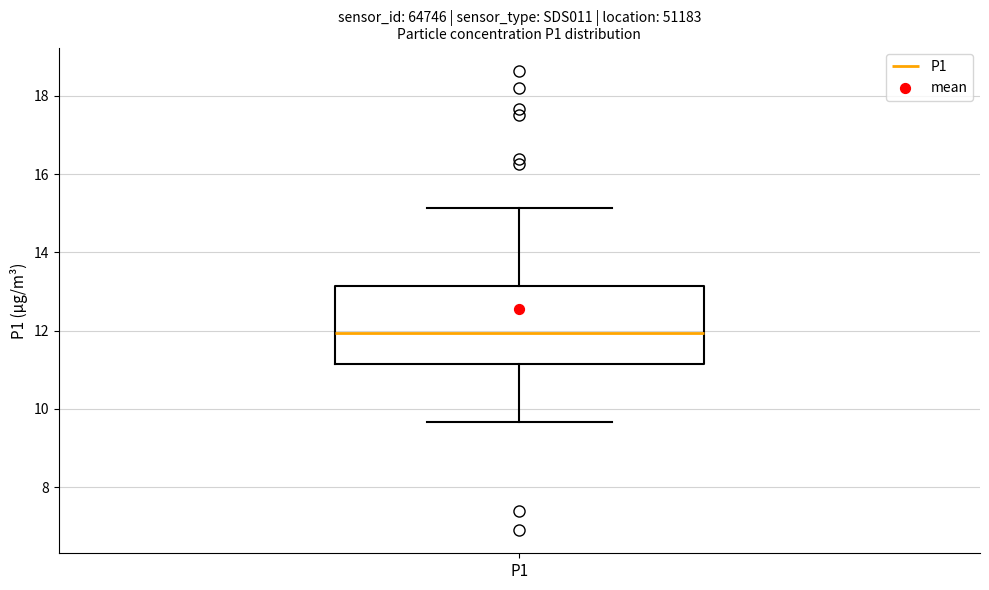

Where does the lower whisker of the box for P1 end on the y-axis? The values are not printed on the chart, so give them approximately, as read against the axis.

9.6